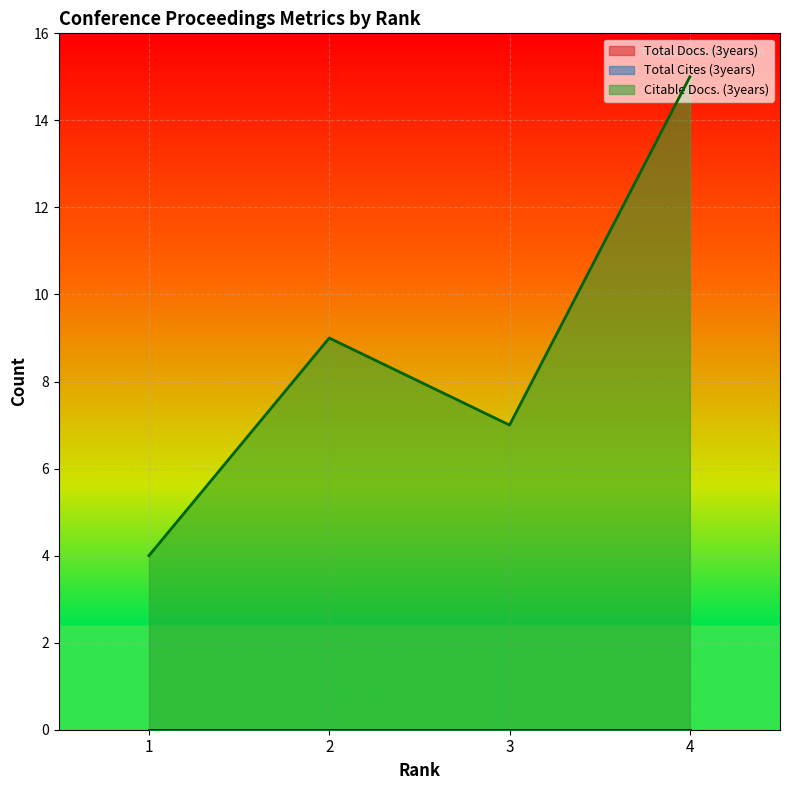

True or false: Citable Docs. (3years) and Total Cites (3years) cross at least once.

False